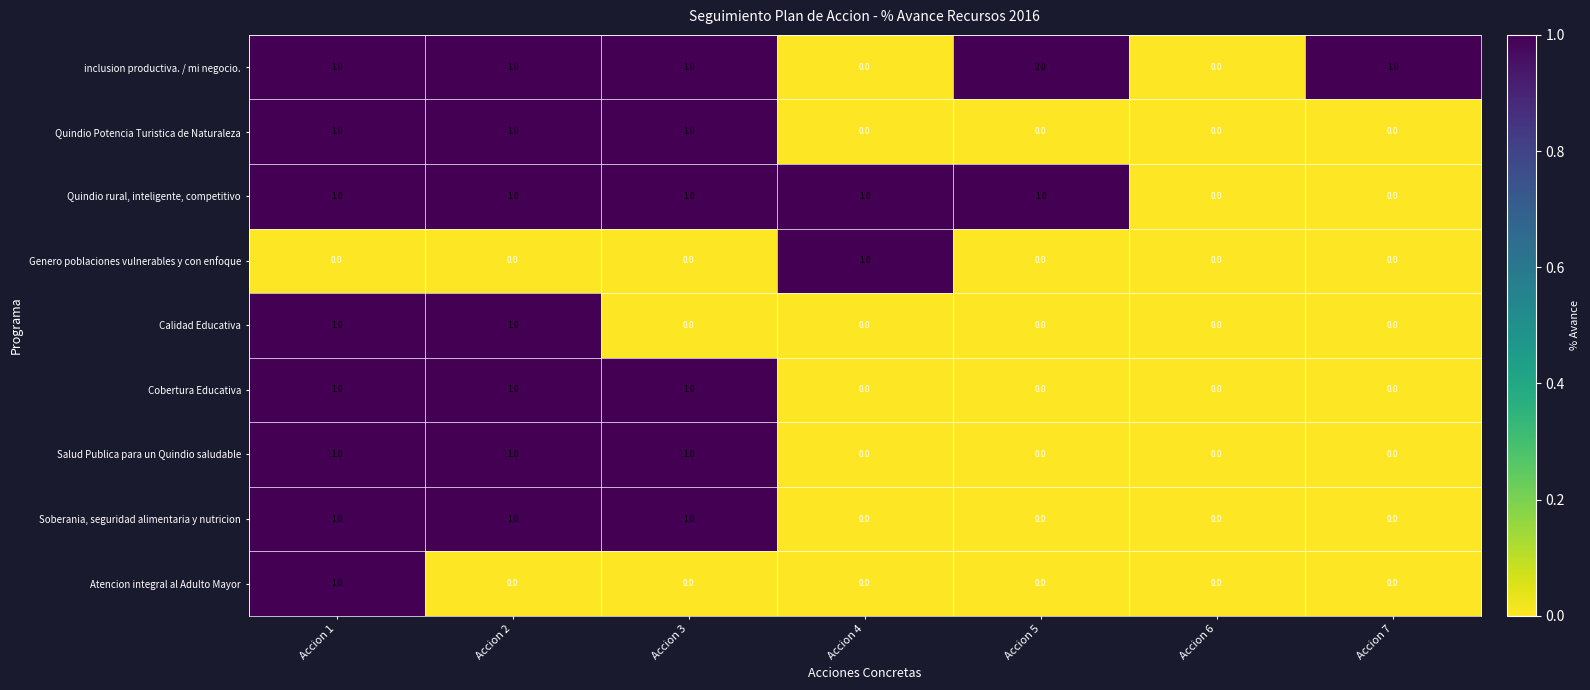

What is the sum of all Salud Publica para un Quindio saludable values?

3